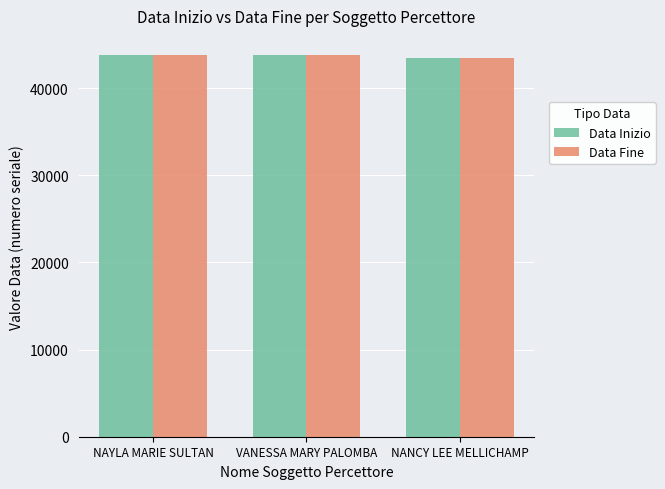

What is the difference between the second highest and minimum values in the Data Inizio series?

292